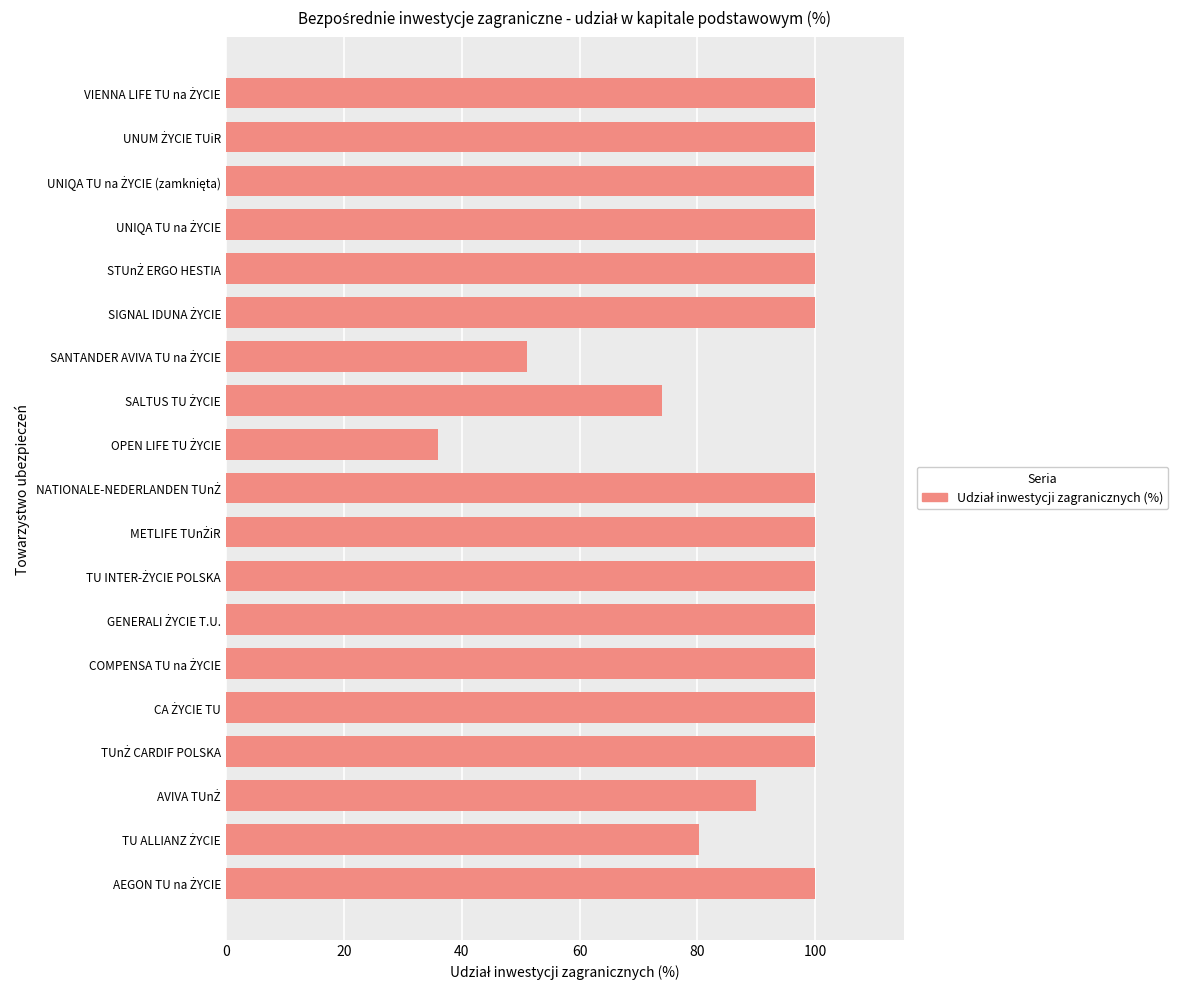

What is the difference between the maximum and second lowest values?

49.0